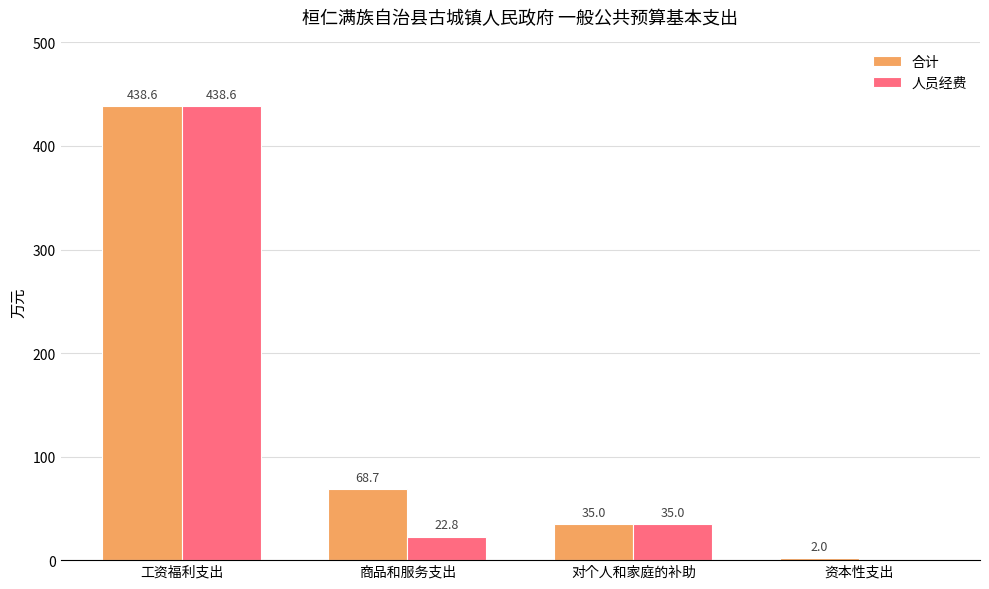

The value of 人员经费 at 对个人和家庭的补助 is 35.0. True or false?

True